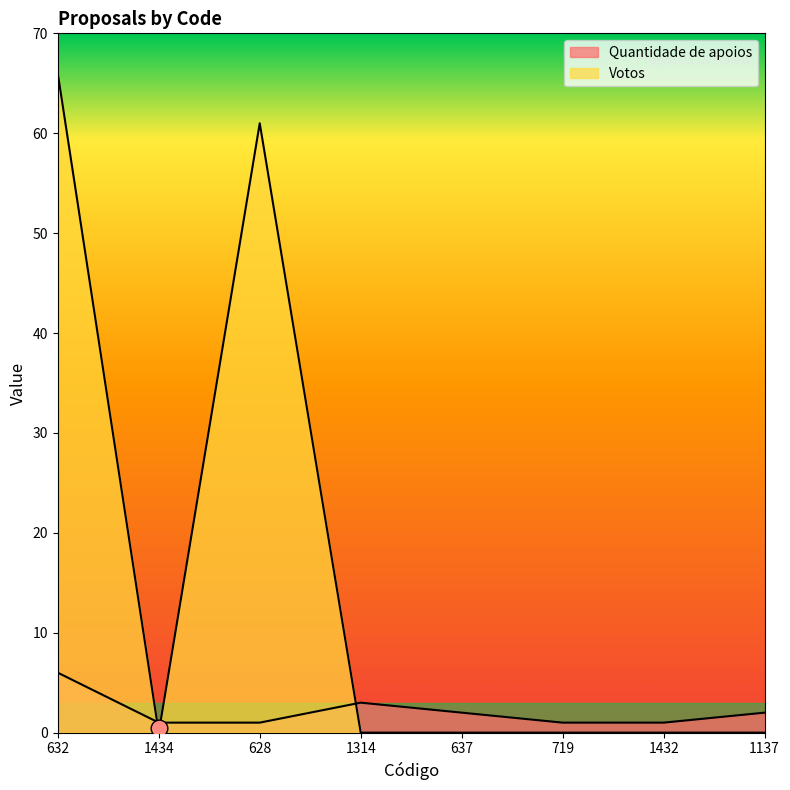

What is the highest value of the Quantidade de apoios series?

6